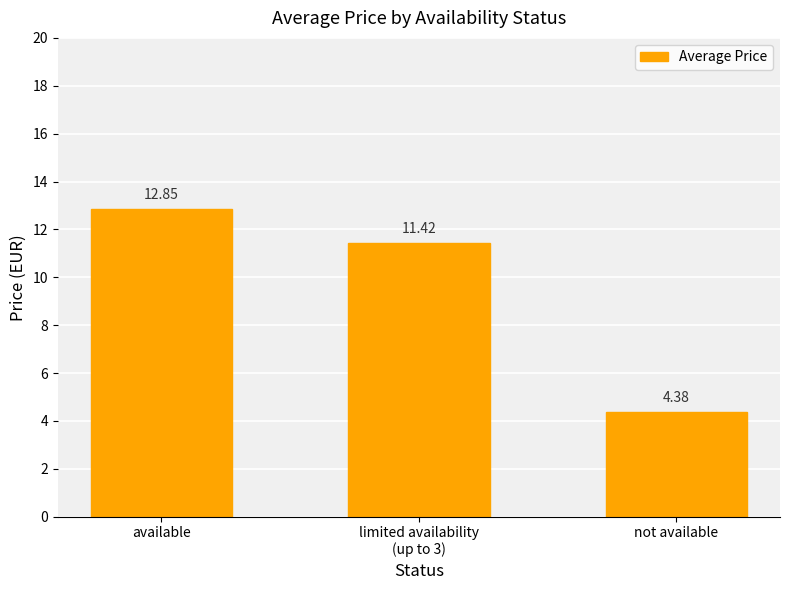

How many values are below 11?

1